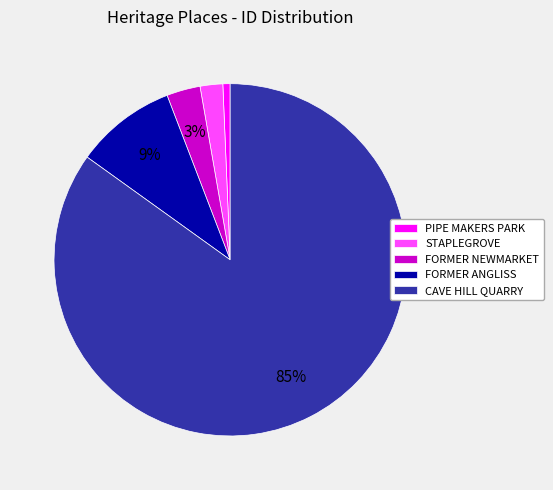

What percentage is the FORMER NEWMARKET slice, to the nearest percent?

3%